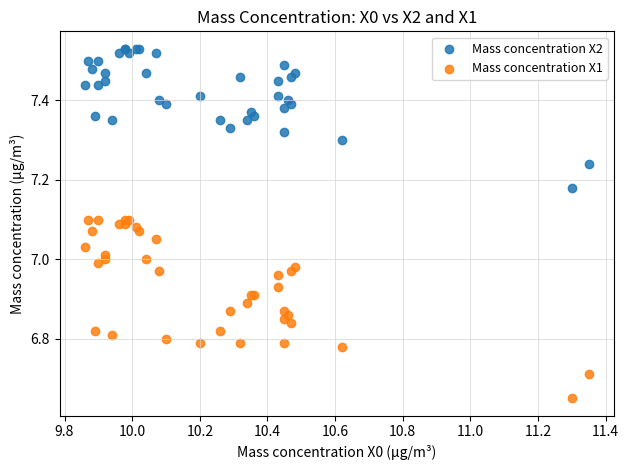

Which series has the widest spread of Y values?

Mass concentration X1